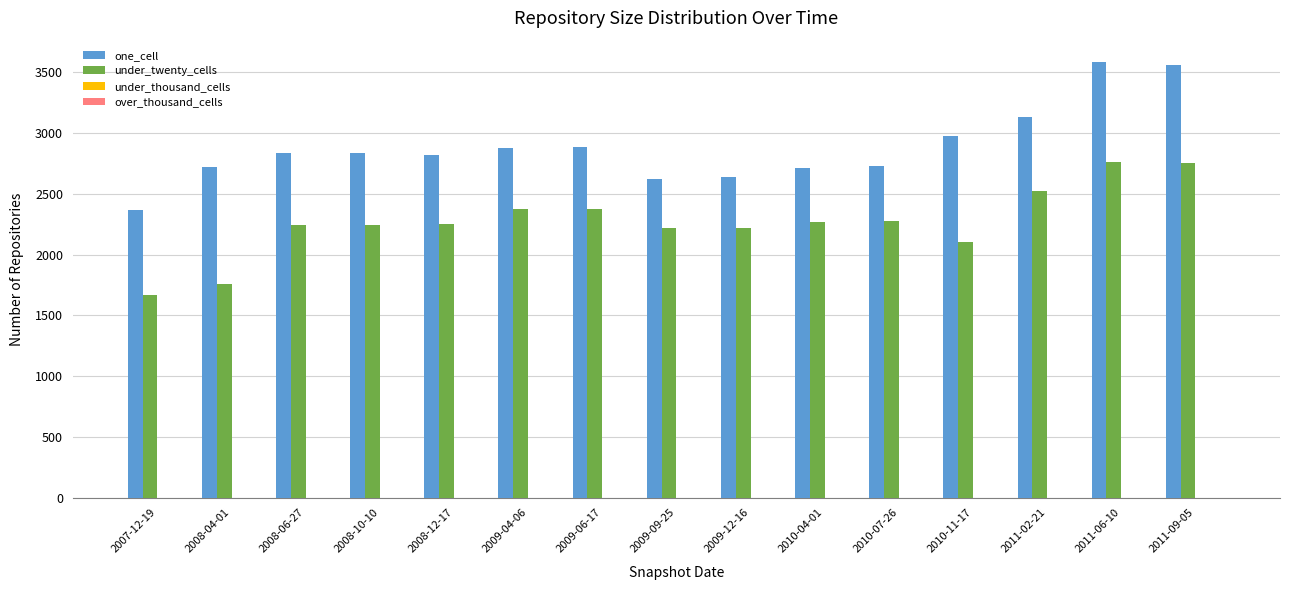

How many groups of bars are there?

15